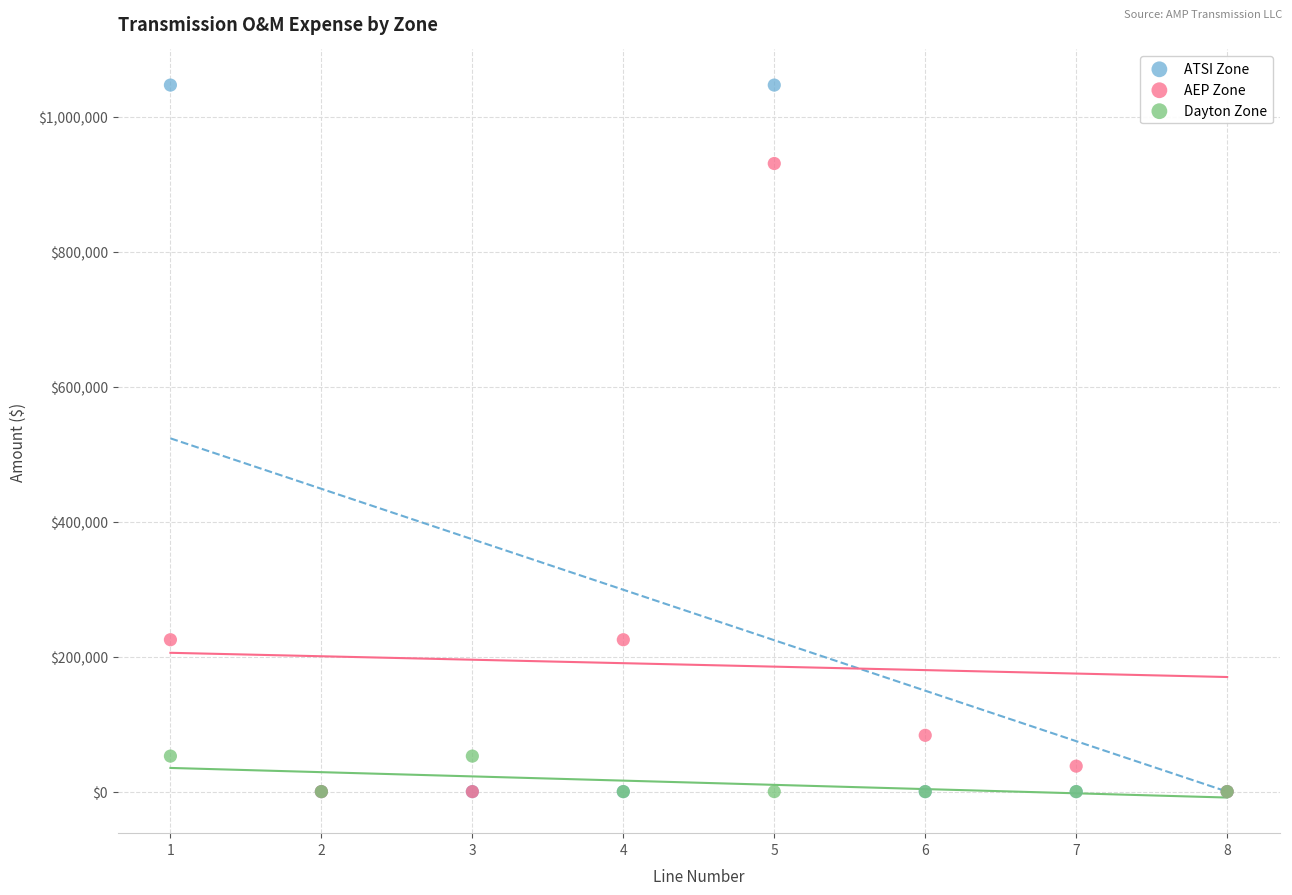

What are all the series names shown in the legend?

ATSI Zone, AEP Zone, Dayton Zone